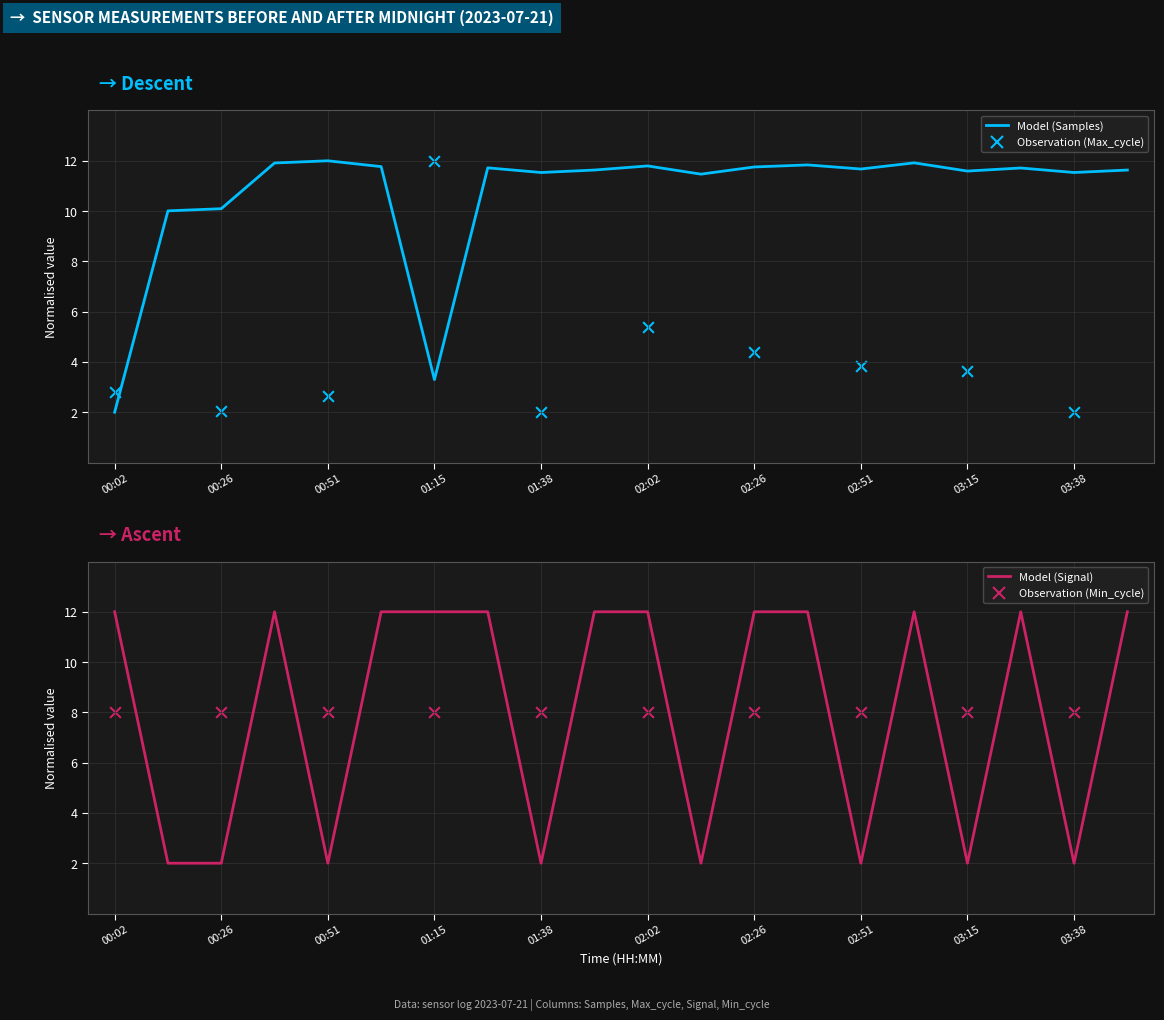

Which series has the widest spread of Y values?

Samples